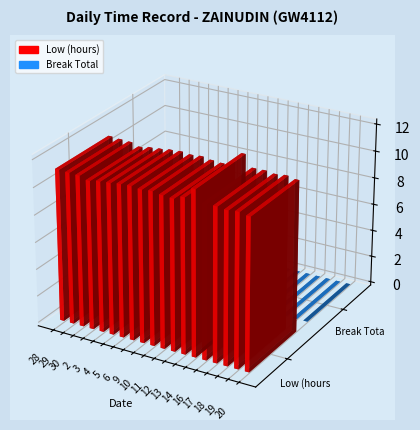

Rank the series at 28 from highest to lowest value.

Low (hours), Break Total